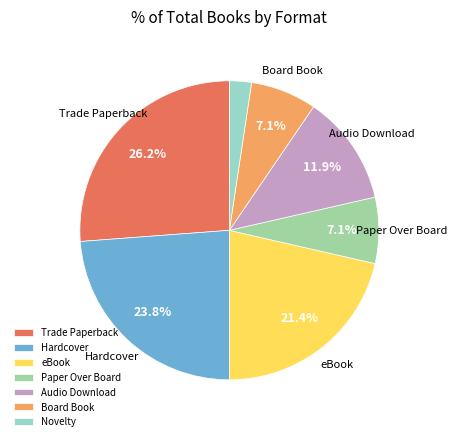

Combined, do eBook and Audio Download account for over 50%?

No